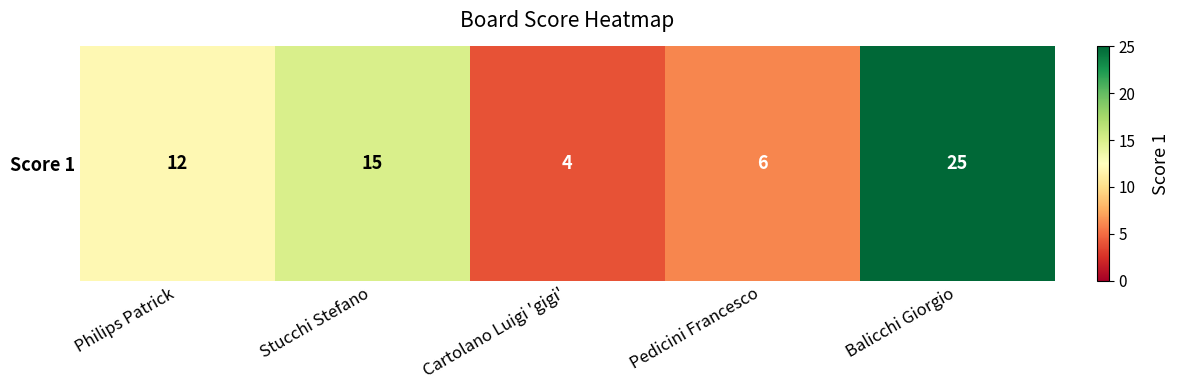

The chart shows a value of 1 at Cartolano Luigi 'gigi'. True or false?

False